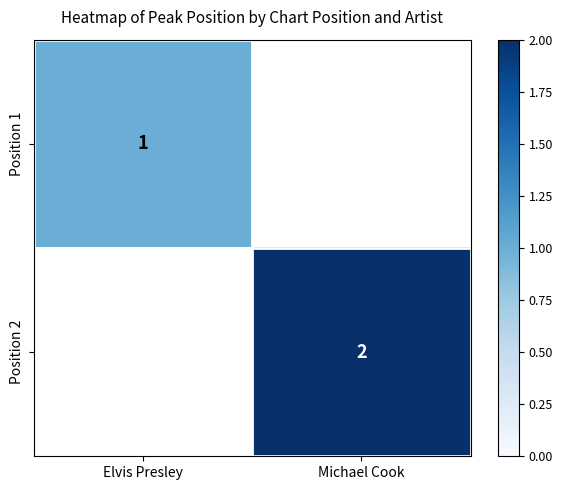

True or false: Position 1 has a value of 1 at Elvis Presley.

True